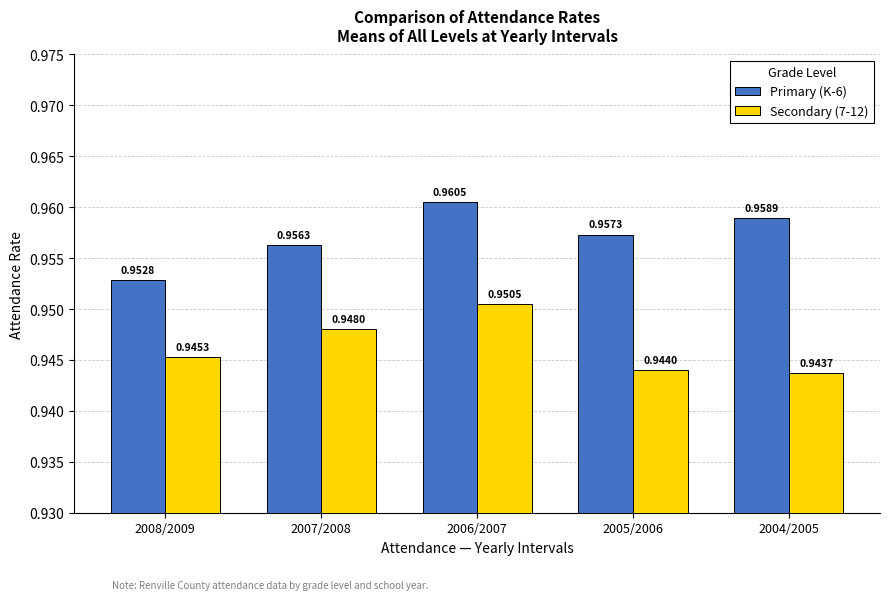

Between 2008/2009 and 2005/2006, which series saw the biggest shift?

Primary (K-6)